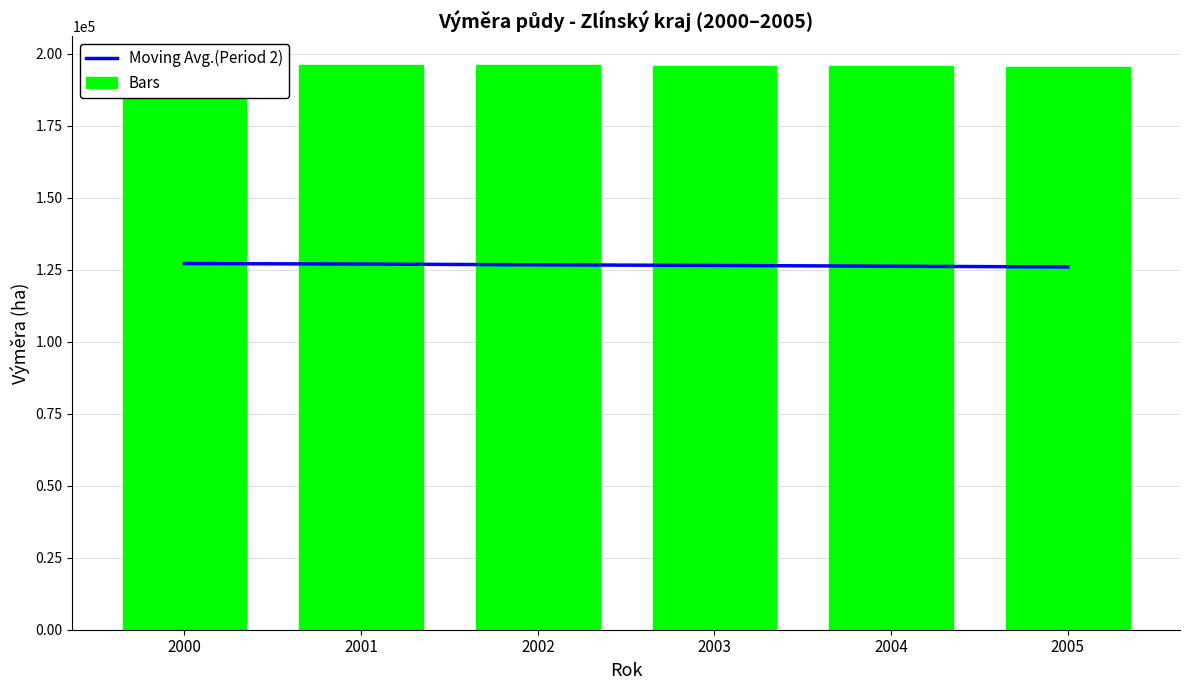

What is the value of the Bars bar at the 5th from the left?

195684.7